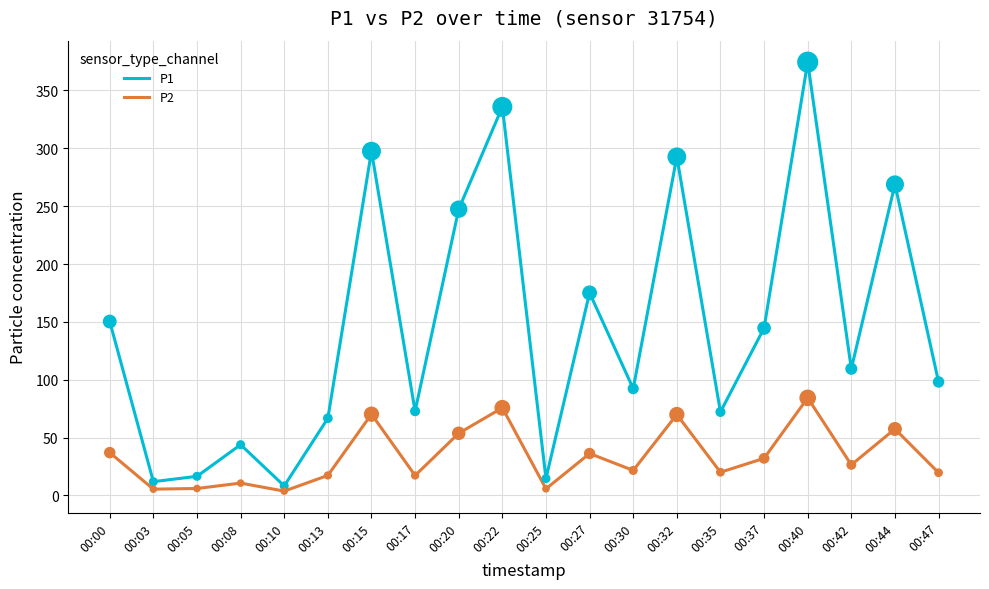

What are all the series names shown in the legend?

P1, P2